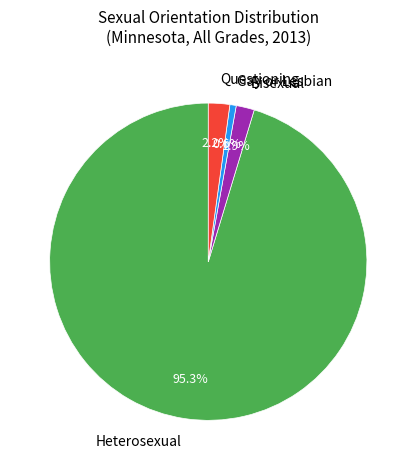

Which category has the smallest portion of the pie?

Gay or Lesbian